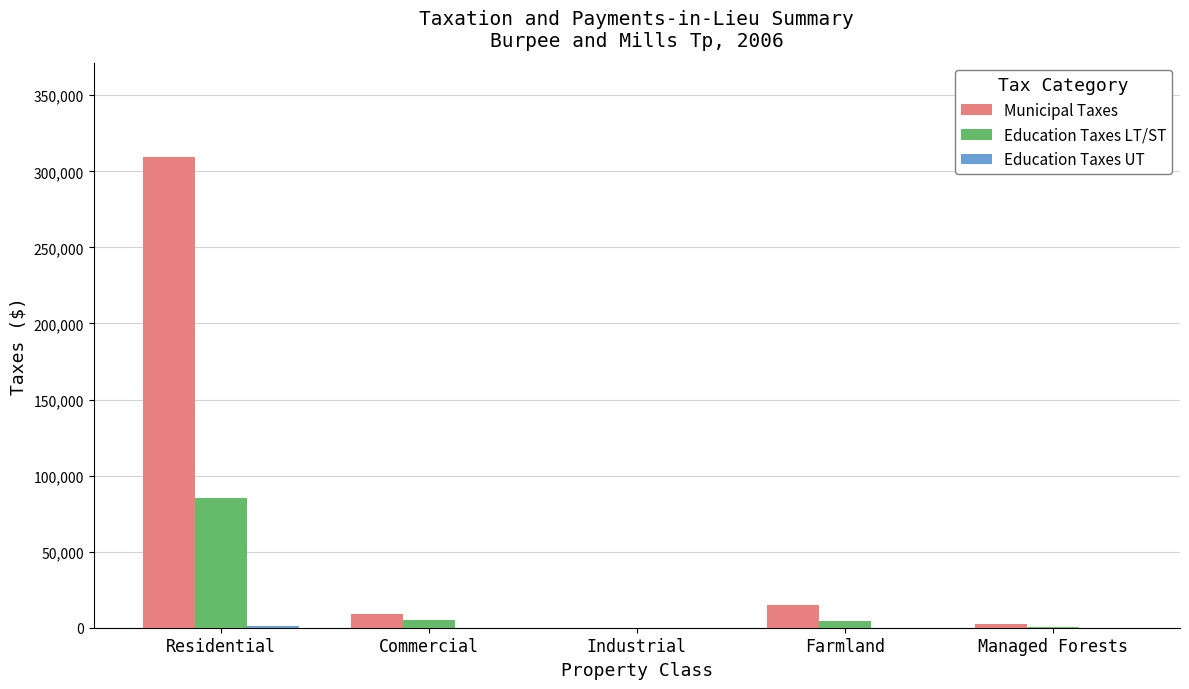

At which label does Municipal Taxes reach its peak?

Residential